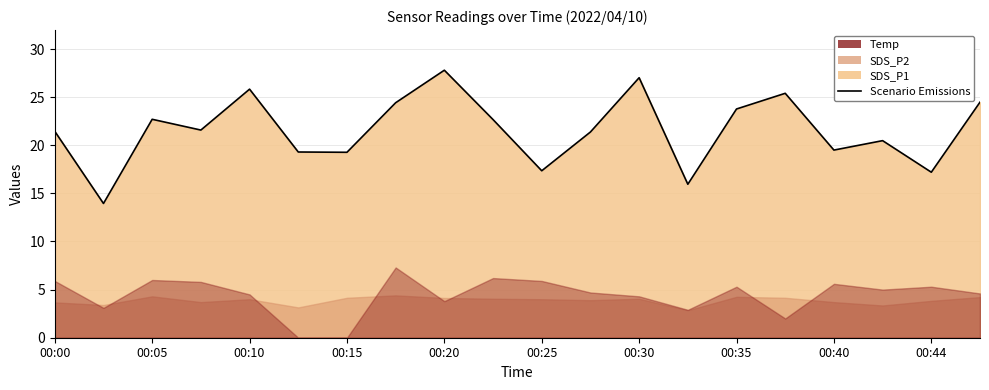

At which label does the data first exceed 21?

00:00